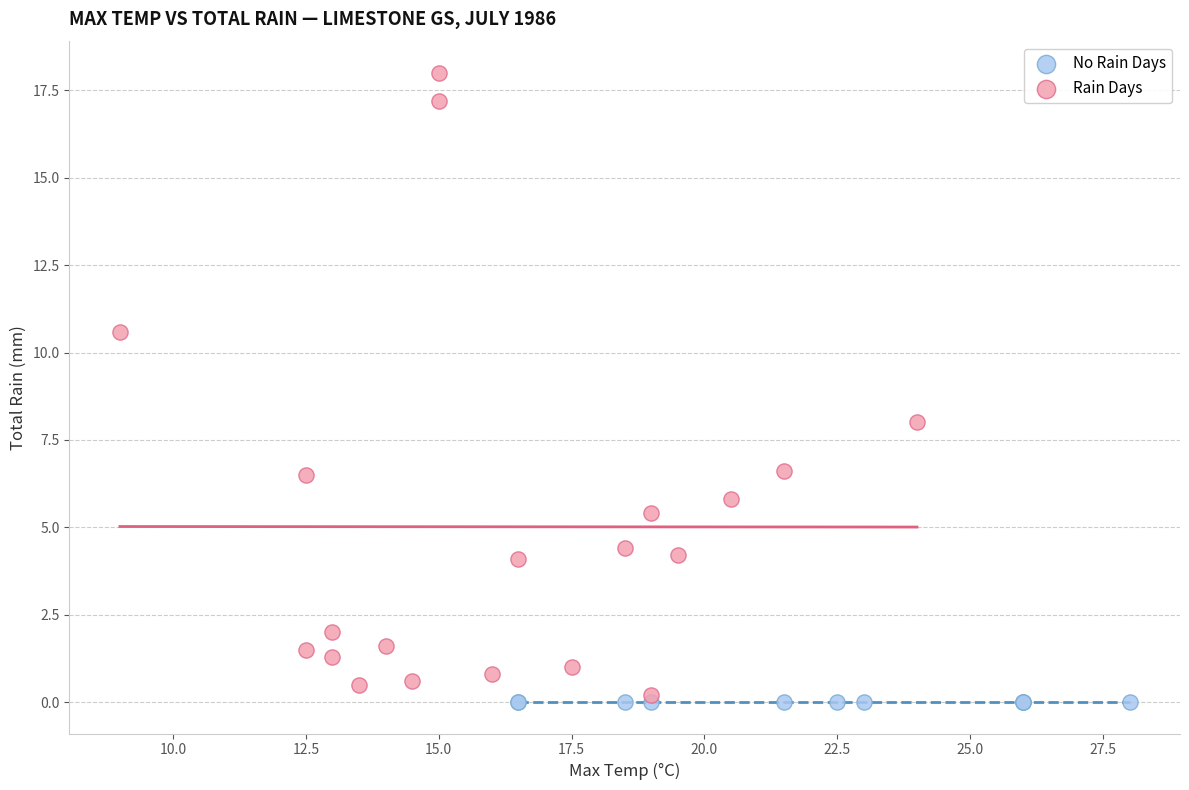

Which series contains the highest Y value?

Rain Days